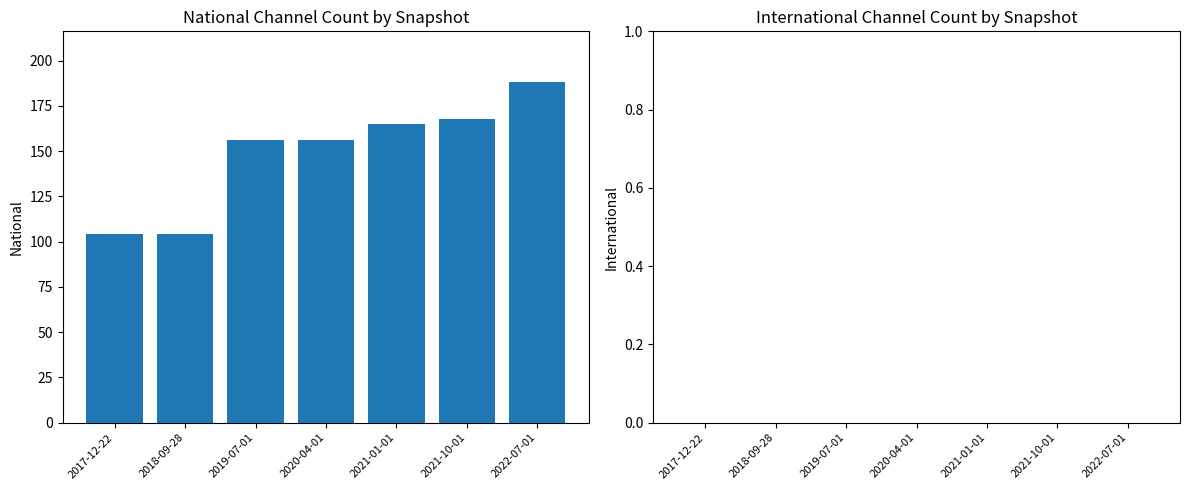

What is the minimum value shown in the chart?

104